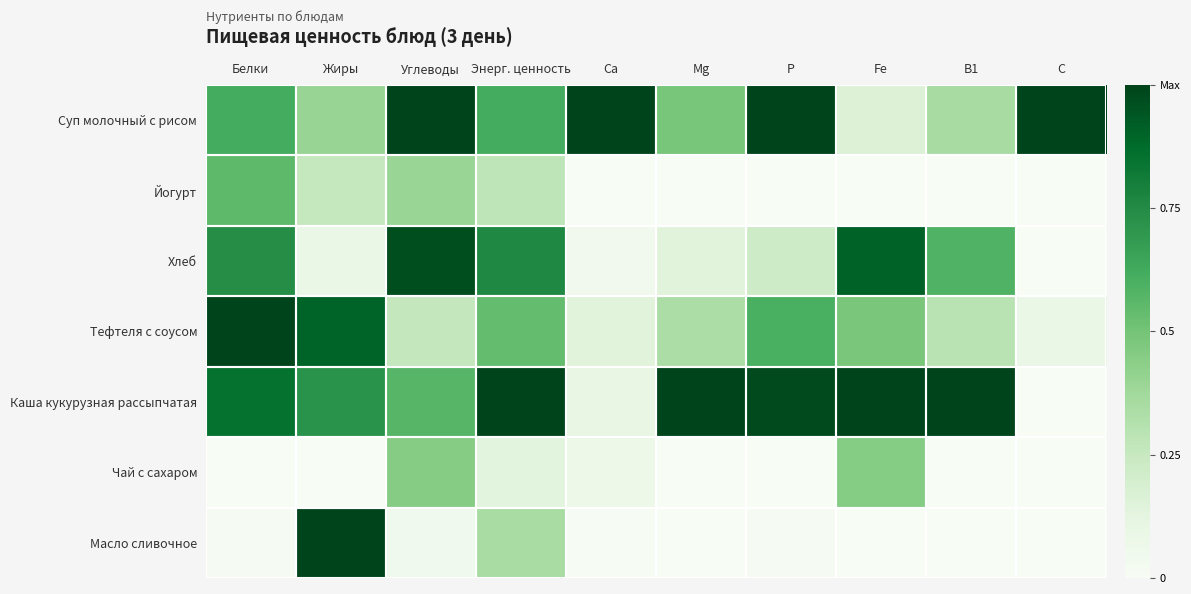

Which has a higher value, Углеводы or Mg?

Углеводы